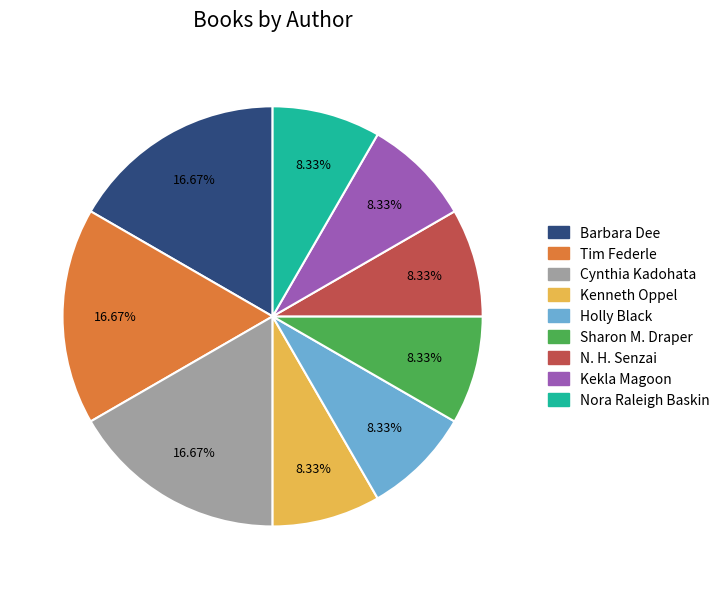

Does any single category account for the majority?

No